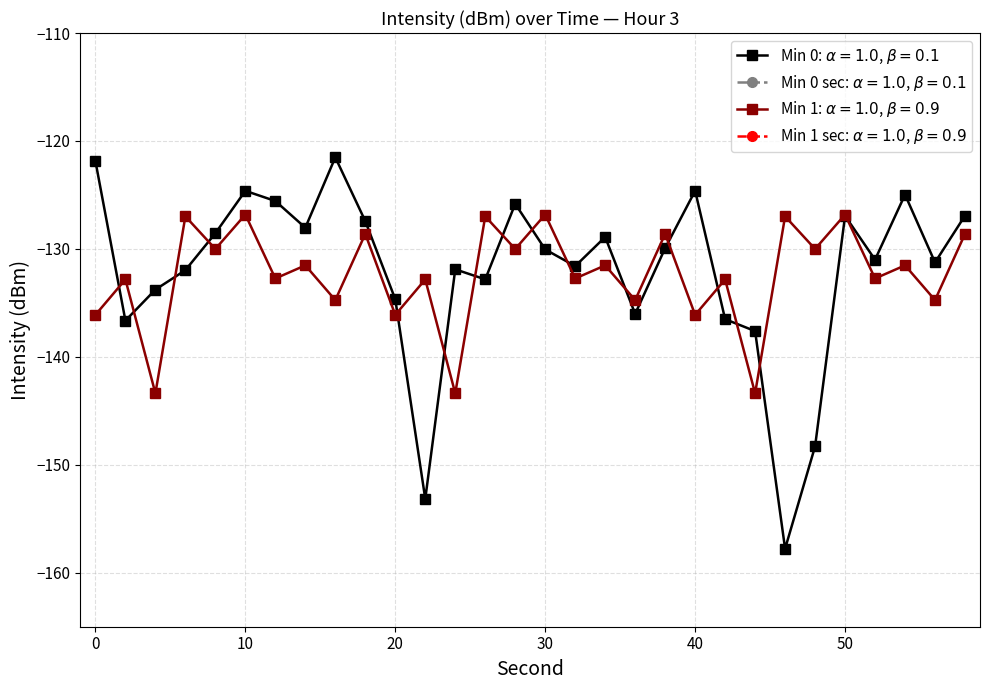

Reading left to right, list all the values displayed in this chart.

Minute 0 intensity: -121.9	-136.6	-133.8	-132.0	-128.5	-124.6	-125.6	-128.0	-121.5	-127.4	-134.7	-153.2	-131.9	-132.8	-125.8	-130.0	-131.6	-128.9	-136.0	-129.9	-124.6	-136.5	-137.6	-157.8	-148.3	-126.9	-131.0	-125.0	-131.3	-126.9
Minute 1 intensity: -136.1	-132.8	-143.4	-127.0	-130.0	-126.8	-132.7	-131.5	-134.7	-128.6	-136.1	-132.8	-143.4	-127.0	-130.0	-126.8	-132.7	-131.5	-134.7	-128.6	-136.1	-132.8	-143.4	-127.0	-130.0	-126.8	-132.7	-131.5	-134.7	-128.6
Minute 0 second: 0.0	2.0	4.0	6.0	8.0	10.0	12.0	14.0	16.0	18.0	20.0	22.0	24.0	26.0	28.0	30.0	32.0	34.0	36.0	38.0	40.0	42.0	44.0	46.0	48.0	50.0	52.0	54.0	56.0	58.0
Minute 1 second: 0.0	2.0	4.0	6.0	8.0	10.0	12.0	14.0	16.0	18.0	20.0	22.0	24.0	26.0	28.0	30.0	32.0	34.0	36.0	38.0	40.0	42.0	44.0	46.0	48.0	50.0	52.0	54.0	56.0	58.0